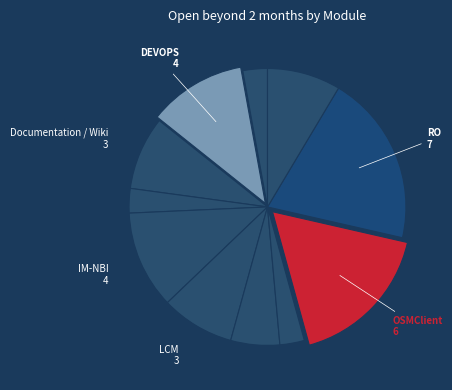

Rank the categories by value from lowest to highest.

POL, Bugzilla, Gerrit, N2VC, MON, Documentation / Wiki, LCM, Robot-tests, DEVOPS, IM-NBI, OSMClient, RO